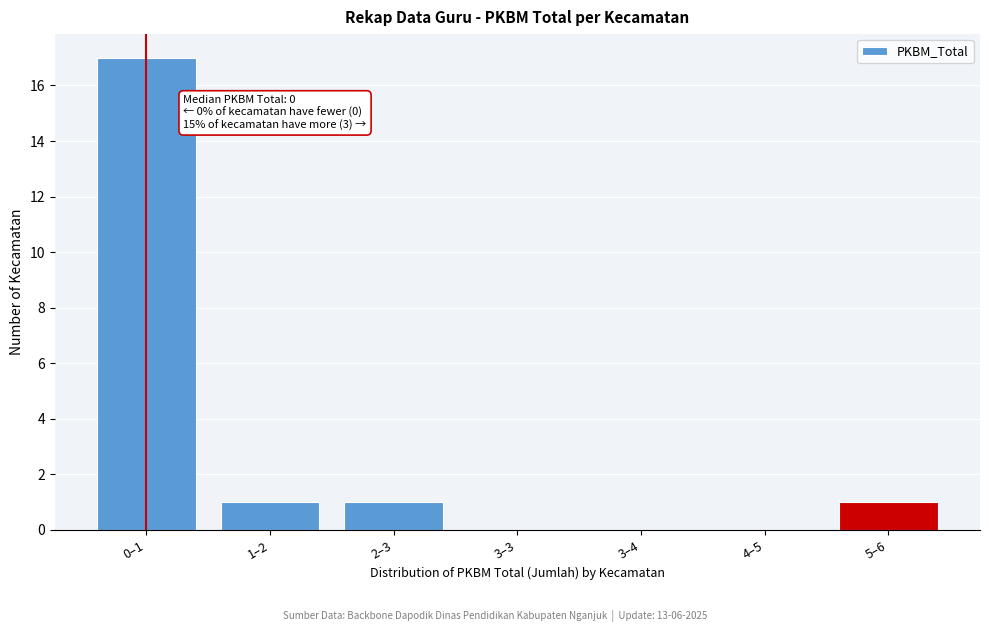

Reading left to right, list all the values displayed in this chart.

0–1=17	1–2=1	2–3=1	3–3=0	3–4=0	4–5=0	5–6=1